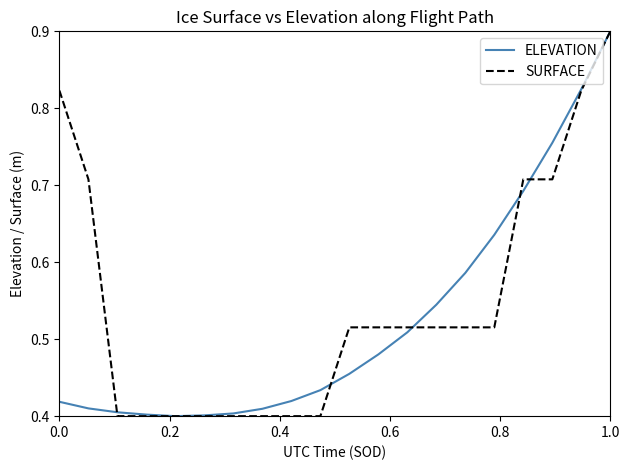

Which series has the largest total across all categories?

SURFACE